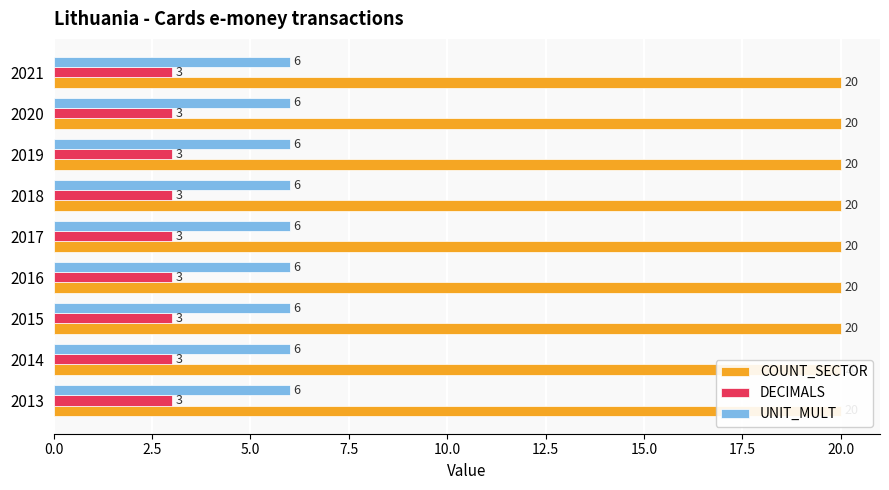

Reading left to right, transcribe all the data shown in this chart.

COUNT_SECTOR: 2013=20	2014=20	2015=20	2016=20	2017=20	2018=20	2019=20	2020=20	2021=20
DECIMALS: 2013=3	2014=3	2015=3	2016=3	2017=3	2018=3	2019=3	2020=3	2021=3
UNIT_MULT: 2013=6	2014=6	2015=6	2016=6	2017=6	2018=6	2019=6	2020=6	2021=6